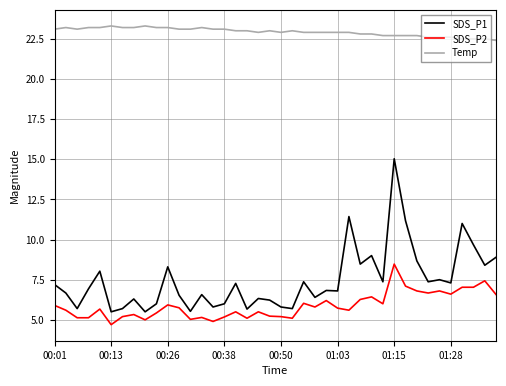

Which series has the largest total across all categories?

Temp